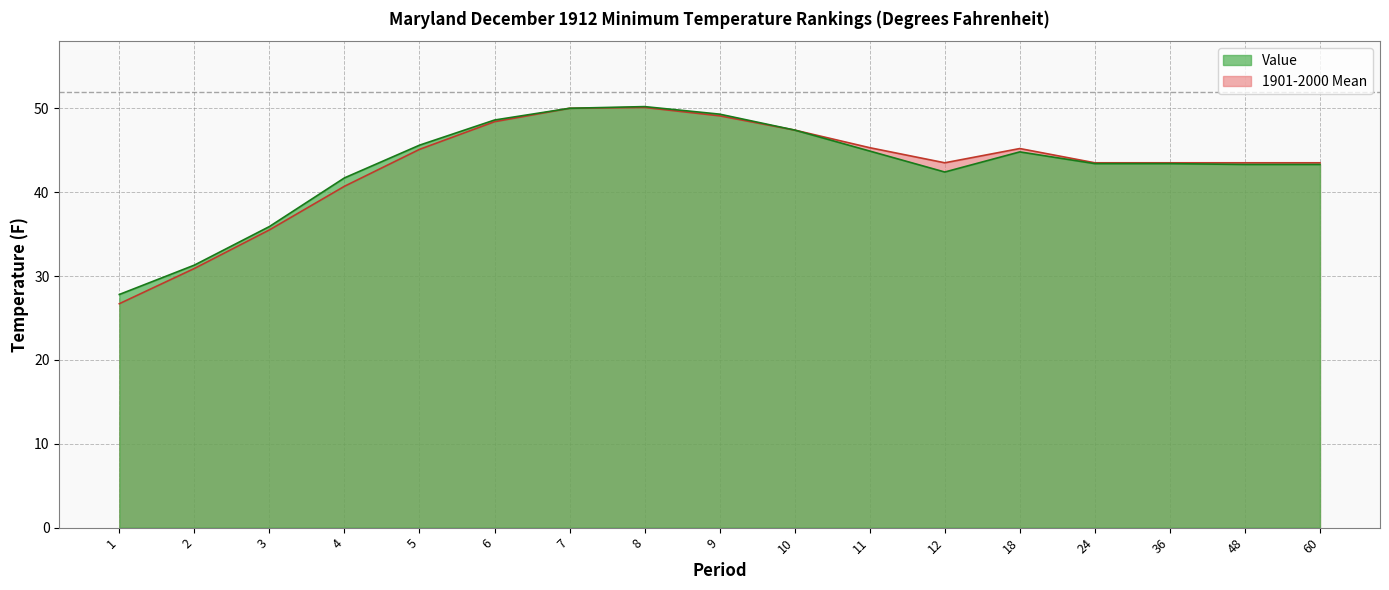

How many data points does each series have?

17